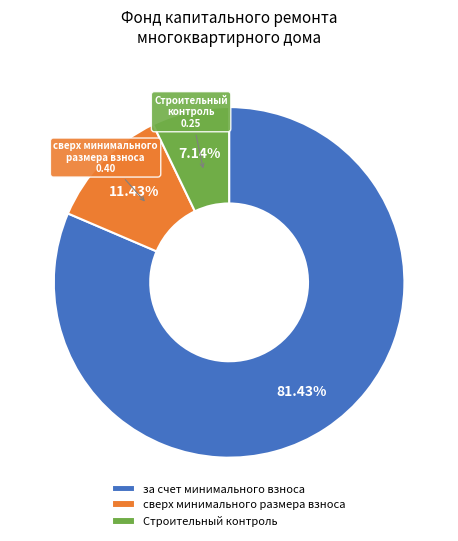

To the nearest percent, what is the difference between the за счет минимального взноса and Строительный контроль slice percentages?

74%